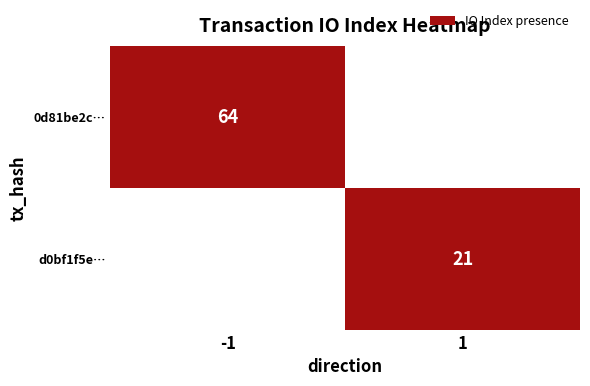

The 0d81be2c… series shows 64 at -1. True or false?

True